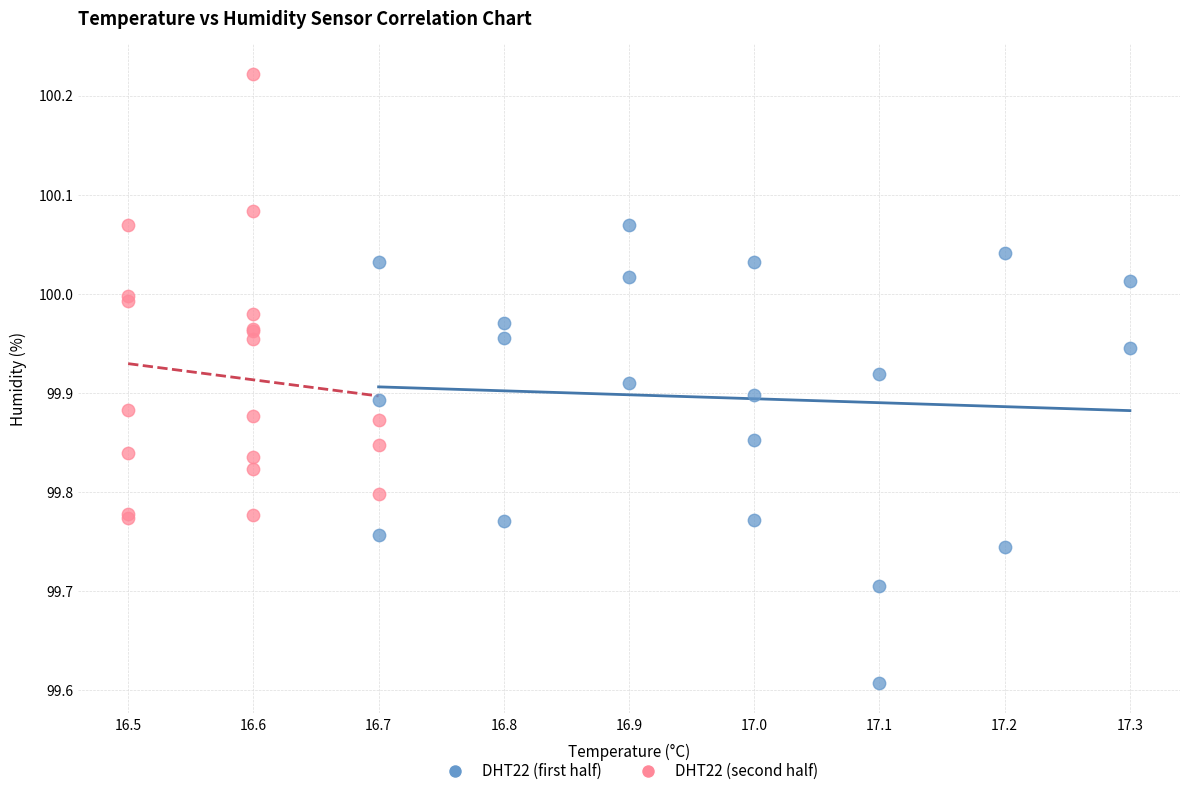

Which series has the widest spread of Y values?

DHT22 (first half)